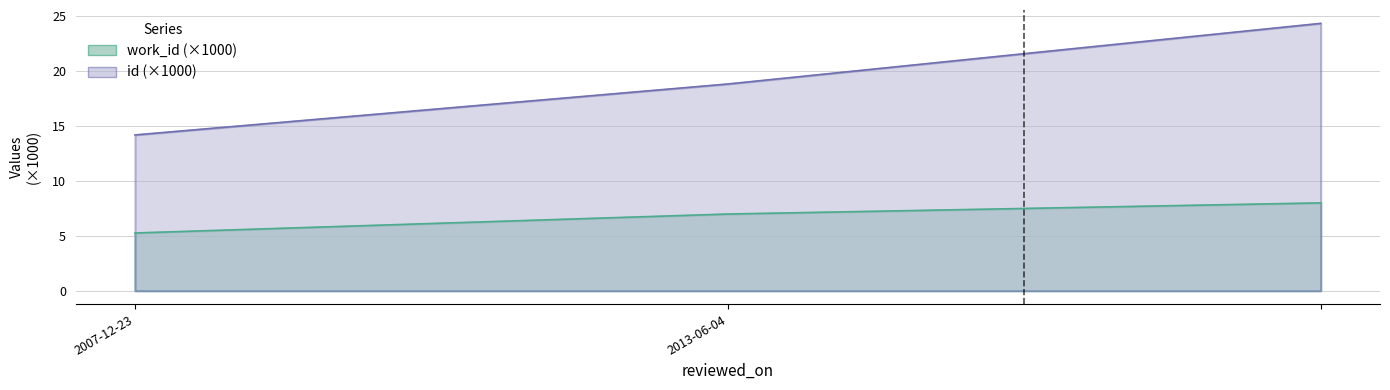

What is the value of the work_id point at the 1st from the left?

5.2